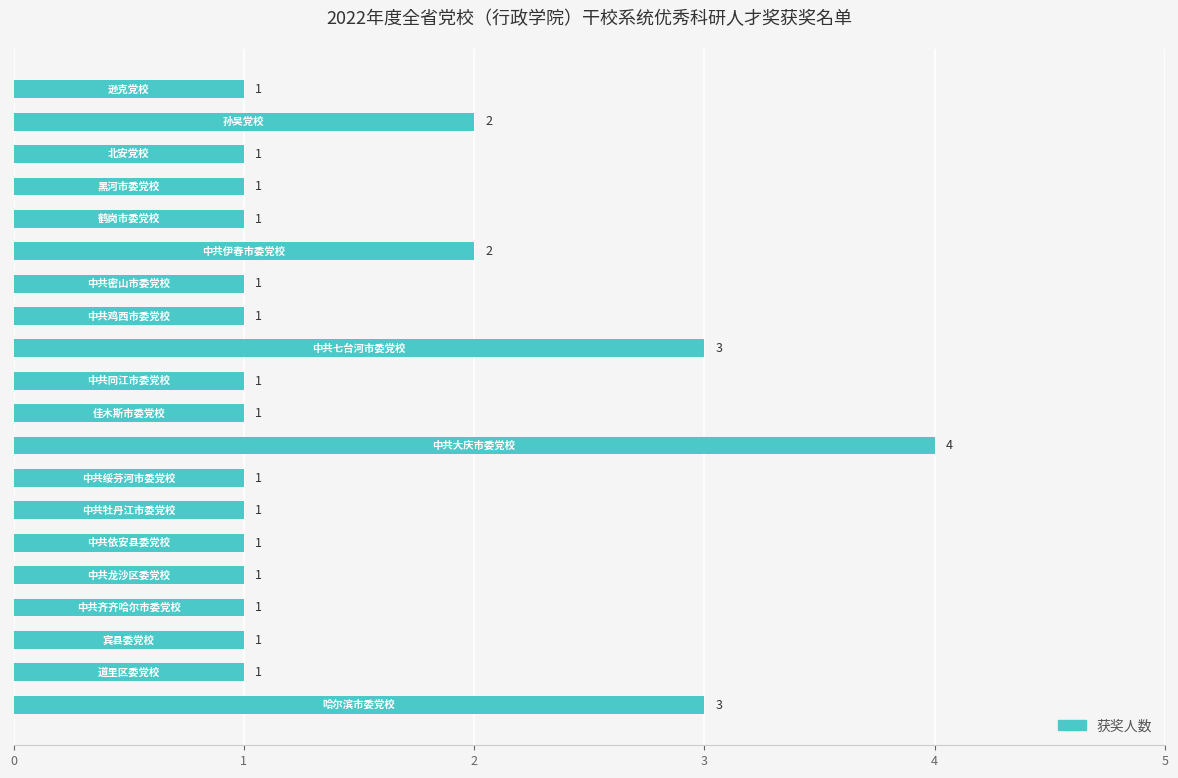

What is the maximum value shown in the chart?

4